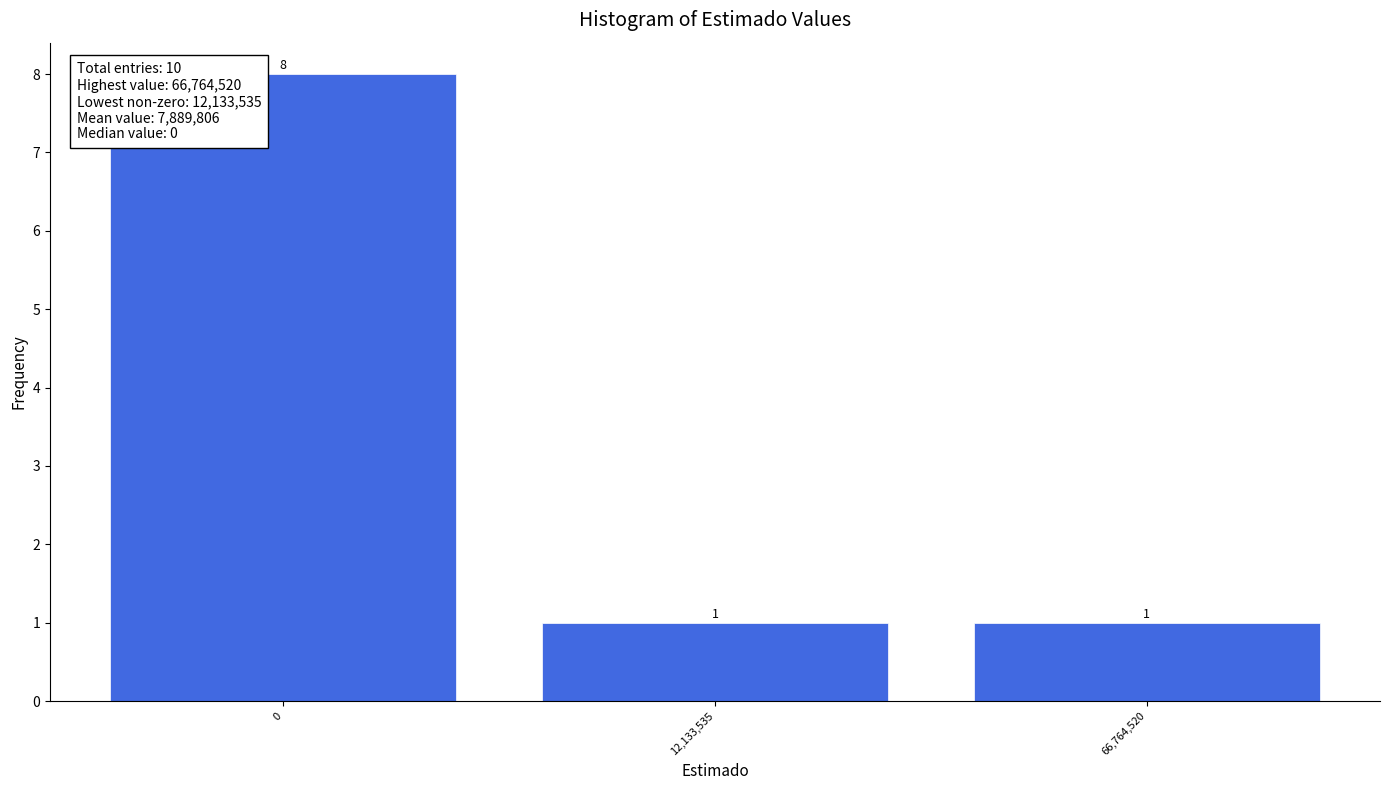

Reading right to left, what are all the values shown in this chart?

1	1	8